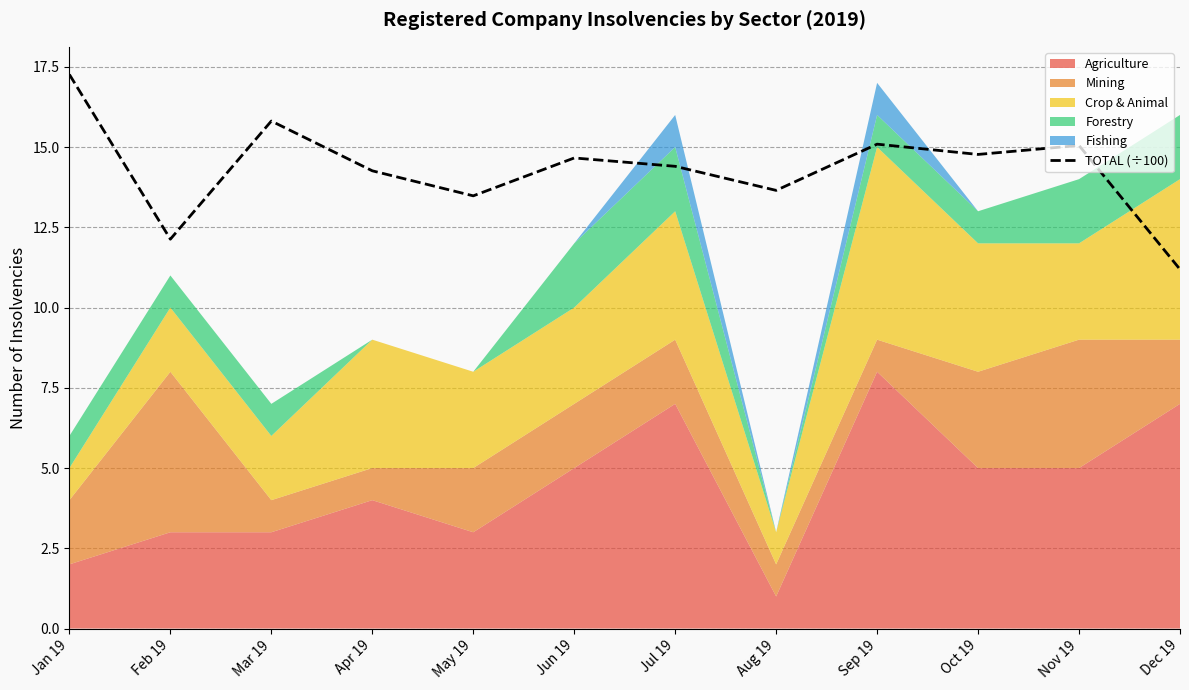

What is the label of the 5th point from the right?

Aug 19